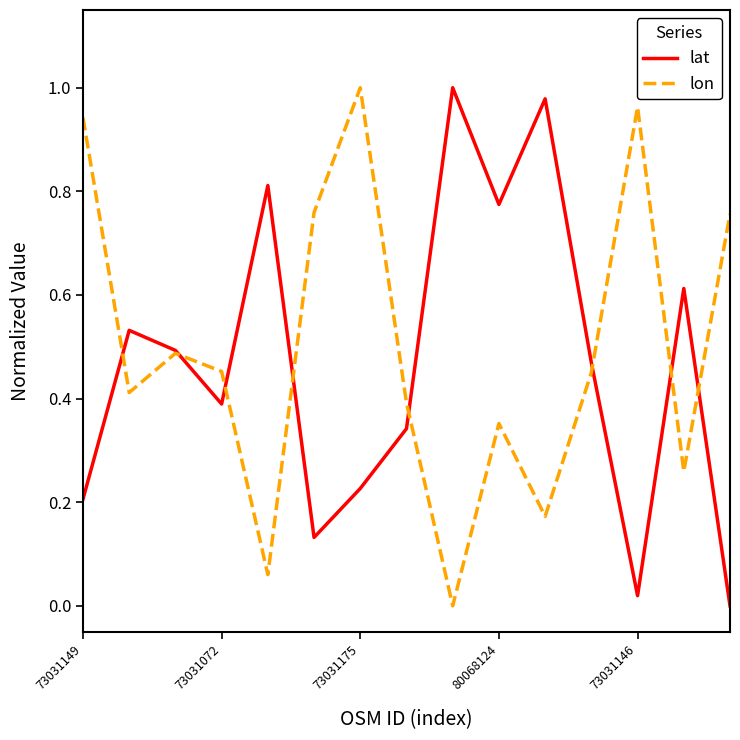

Is this an area chart (filled region under the line)?

No